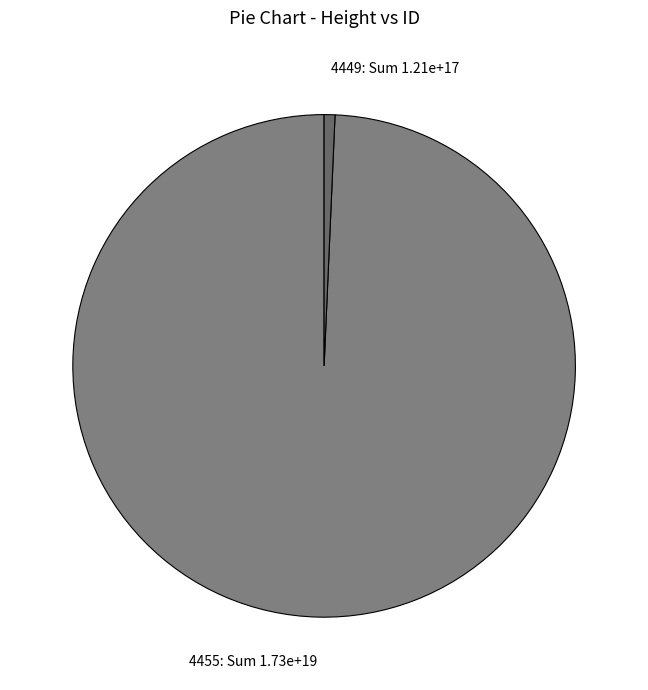

Which slice is the smallest?

4449